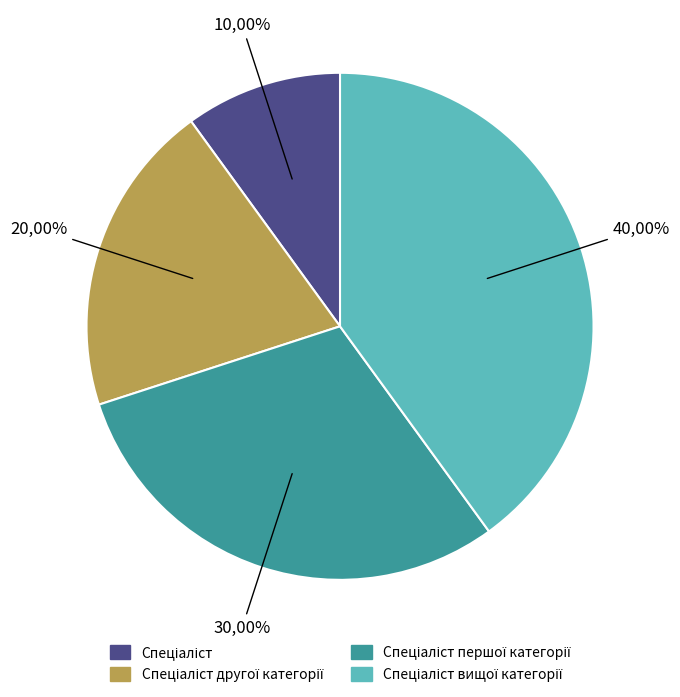

True or false: Спеціаліст вищої категорії accounts for 40% of the total.

True